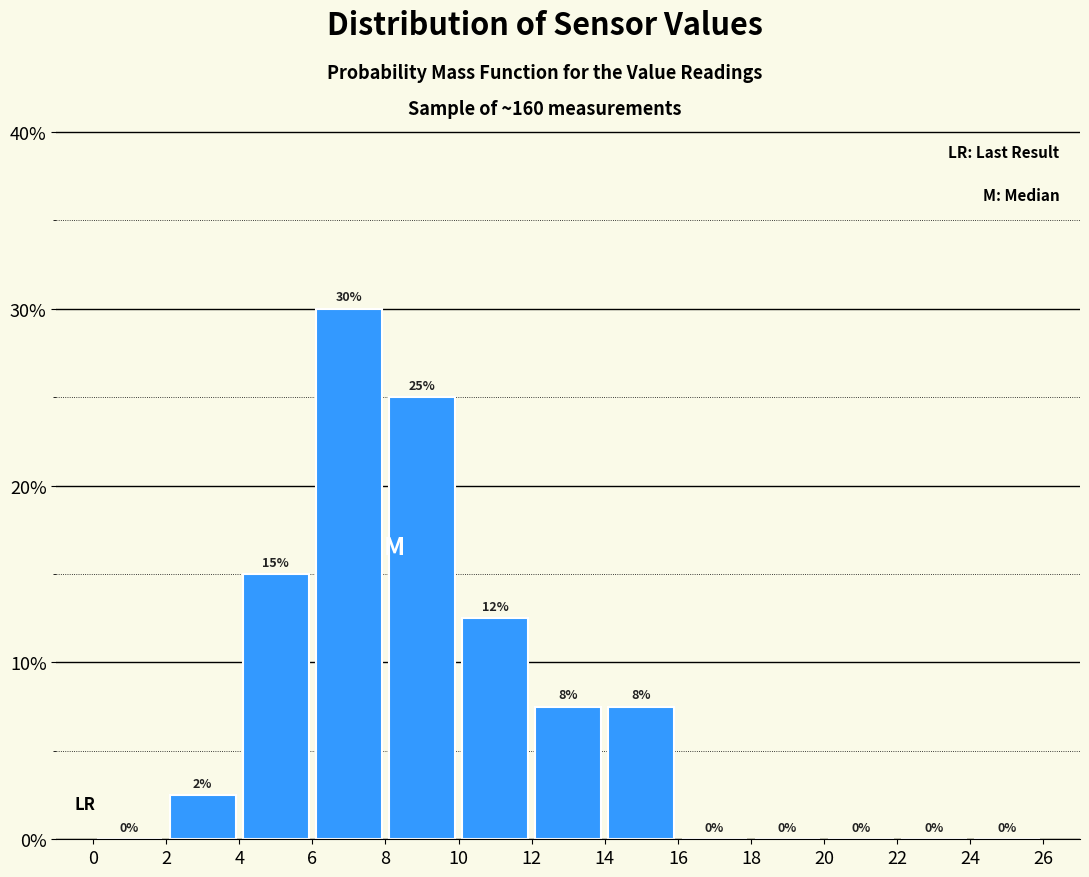

Over which range of the x-axis is the bar tallest?

6 to 8